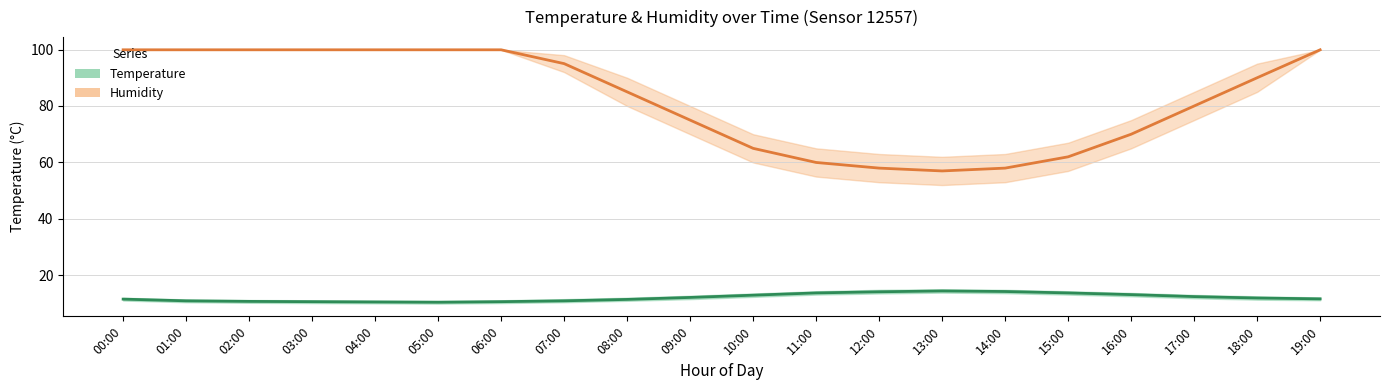

What is the spread (max minus min) of values at 17:00?

67.5